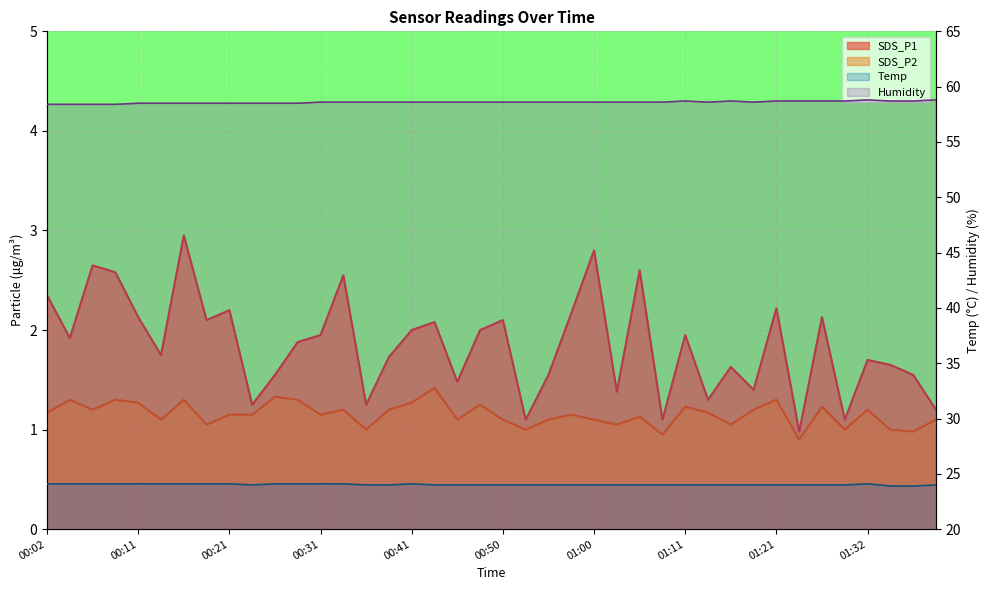

Reading right to left, list all the values displayed in this chart.

SDS_P1: 01:40=1.2	01:37=1.6	01:35=1.6	01:32=1.7	01:30=1.1	01:27=2.1	01:24=1.0	01:21=2.2	01:19=1.4	01:16=1.6	01:13=1.3	01:11=1.9	01:08=1.1	01:05=2.6	01:03=1.4	01:00=2.8	00:58=2.2	00:55=1.6	00:53=1.1	00:50=2.1	00:48=2.0	00:45=1.5	00:43=2.1	00:41=2.0	00:38=1.7	00:36=1.2	00:33=2.5	00:31=1.9	00:28=1.9	00:26=1.6	00:24=1.2	00:21=2.2	00:19=2.1	00:16=3.0	00:14=1.8	00:11=2.1	00:09=2.6	00:07=2.6	00:04=1.9	00:02=2.4
SDS_P2: 01:40=1.1	01:37=1.0	01:35=1.0	01:32=1.2	01:30=1.0	01:27=1.2	01:24=0.9	01:21=1.3	01:19=1.2	01:16=1.1	01:13=1.2	01:11=1.2	01:08=0.9	01:05=1.1	01:03=1.1	01:00=1.1	00:58=1.1	00:55=1.1	00:53=1.0	00:50=1.1	00:48=1.2	00:45=1.1	00:43=1.4	00:41=1.3	00:38=1.2	00:36=1.0	00:33=1.2	00:31=1.1	00:28=1.3	00:26=1.3	00:24=1.1	00:21=1.1	00:19=1.1	00:16=1.3	00:14=1.1	00:11=1.3	00:09=1.3	00:07=1.2	00:04=1.3	00:02=1.2
Temp: 01:40=24.0	01:37=23.9	01:35=23.9	01:32=24.1	01:30=24.0	01:27=24.0	01:24=24.0	01:21=24.0	01:19=24.0	01:16=24.0	01:13=24.0	01:11=24.0	01:08=24.0	01:05=24.0	01:03=24.0	01:00=24.0	00:58=24.0	00:55=24.0	00:53=24.0	00:50=24.0	00:48=24.0	00:45=24.0	00:43=24.0	00:41=24.1	00:38=24.0	00:36=24.0	00:33=24.1	00:31=24.1	00:28=24.1	00:26=24.1	00:24=24.0	00:21=24.1	00:19=24.1	00:16=24.1	00:14=24.1	00:11=24.1	00:09=24.1	00:07=24.1	00:04=24.1	00:02=24.1
Humidity: 01:40=58.8	01:37=58.7	01:35=58.7	01:32=58.8	01:30=58.7	01:27=58.7	01:24=58.7	01:21=58.7	01:19=58.6	01:16=58.7	01:13=58.6	01:11=58.7	01:08=58.6	01:05=58.6	01:03=58.6	01:00=58.6	00:58=58.6	00:55=58.6	00:53=58.6	00:50=58.6	00:48=58.6	00:45=58.6	00:43=58.6	00:41=58.6	00:38=58.6	00:36=58.6	00:33=58.6	00:31=58.6	00:28=58.5	00:26=58.5	00:24=58.5	00:21=58.5	00:19=58.5	00:16=58.5	00:14=58.5	00:11=58.5	00:09=58.4	00:07=58.4	00:04=58.4	00:02=58.4